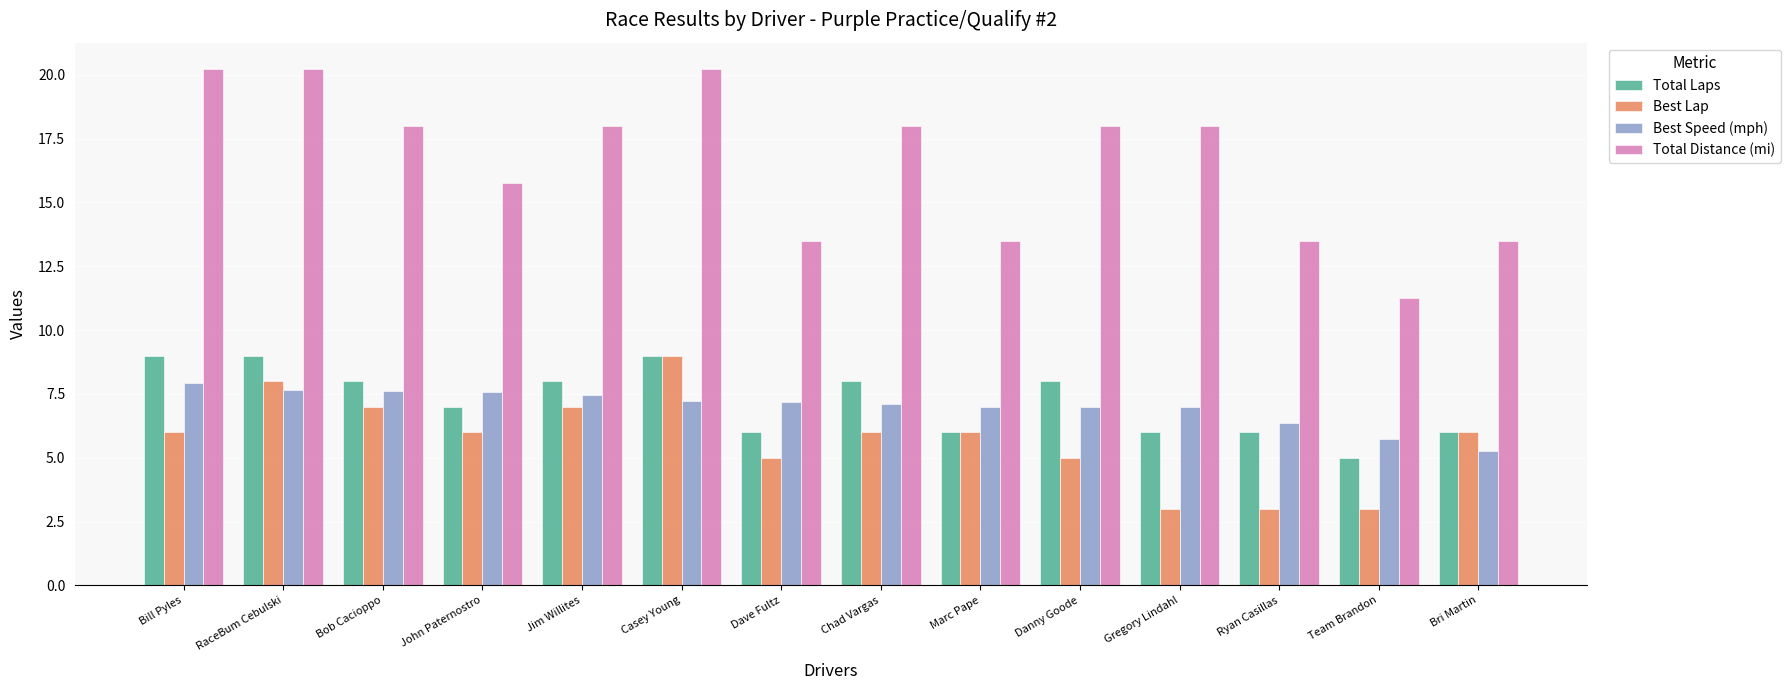

Rank the series at Gregory Lindahl from lowest to highest value.

Best Lap, Total Laps, Best Speed (mph), Total Distance (mi)